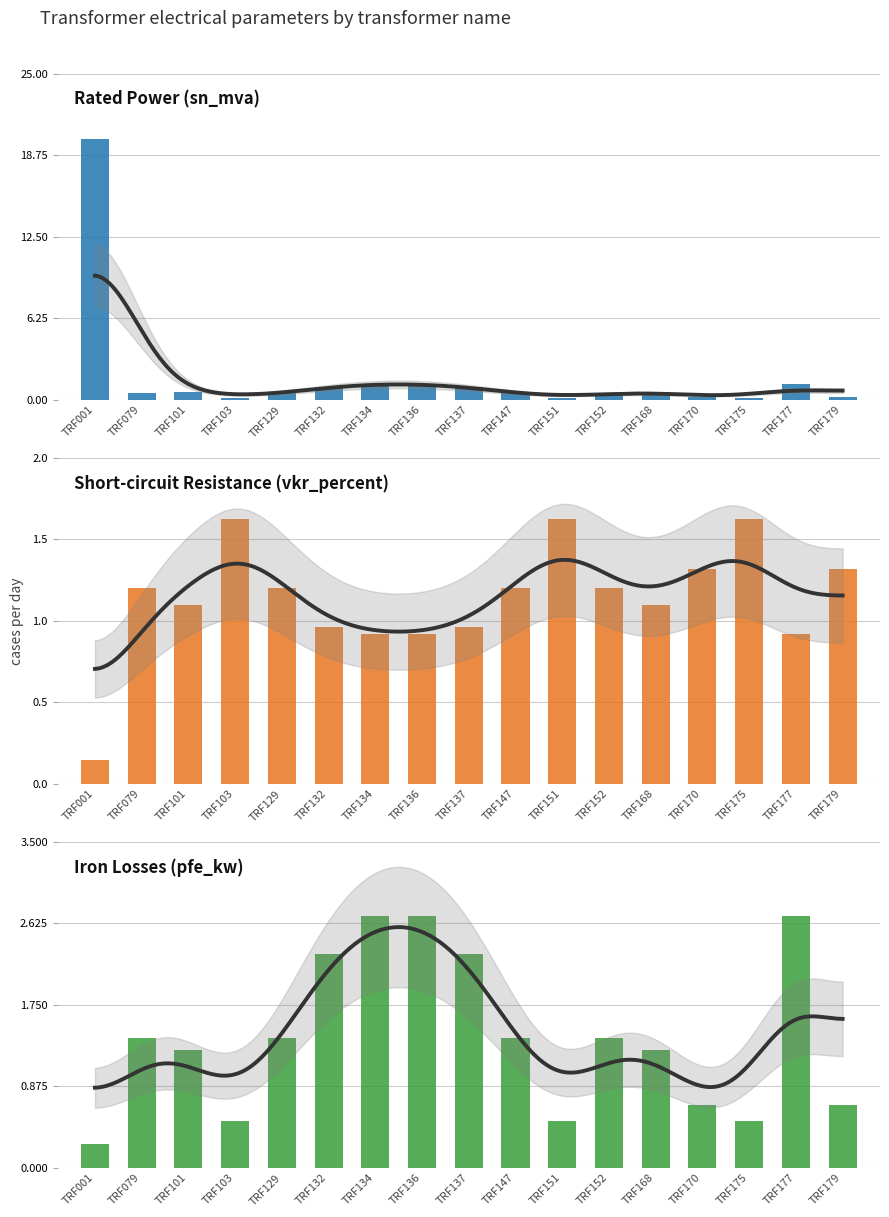

Does the chart contain stacked bars?

No